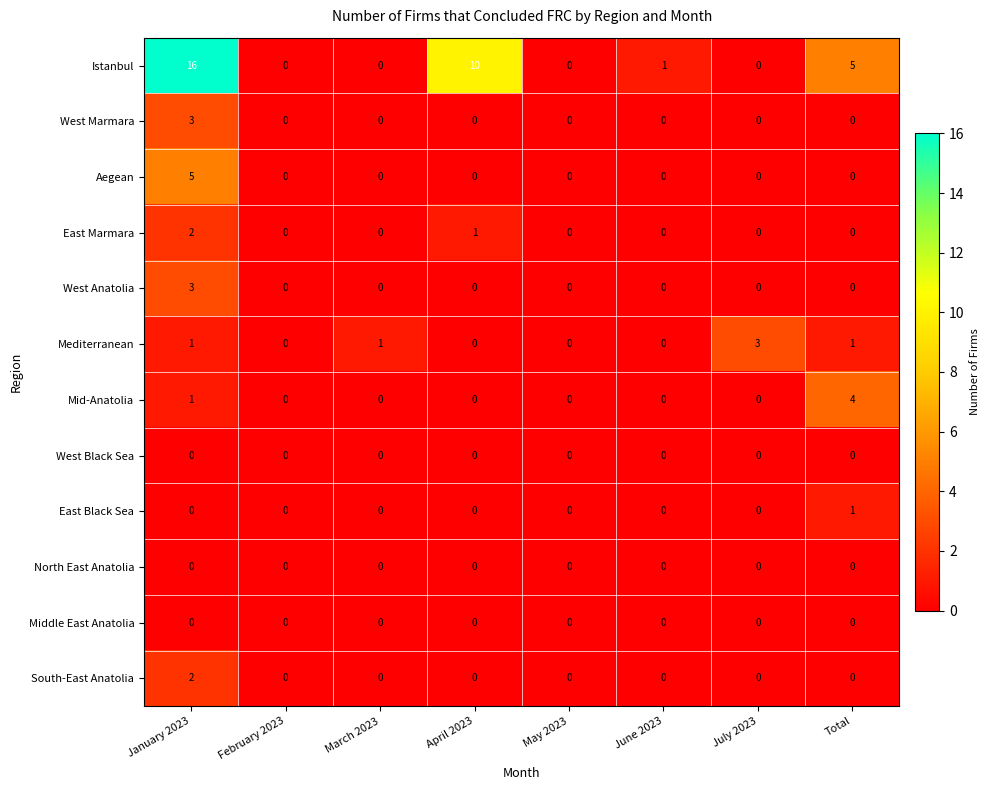

The value of Aegean at February 2023 is 0. True or false?

True